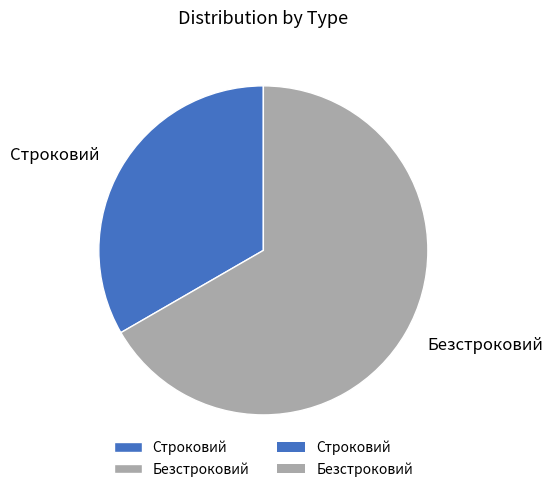

Approximately how many times larger is the value at Строковий compared to Безстроковий?

0.5